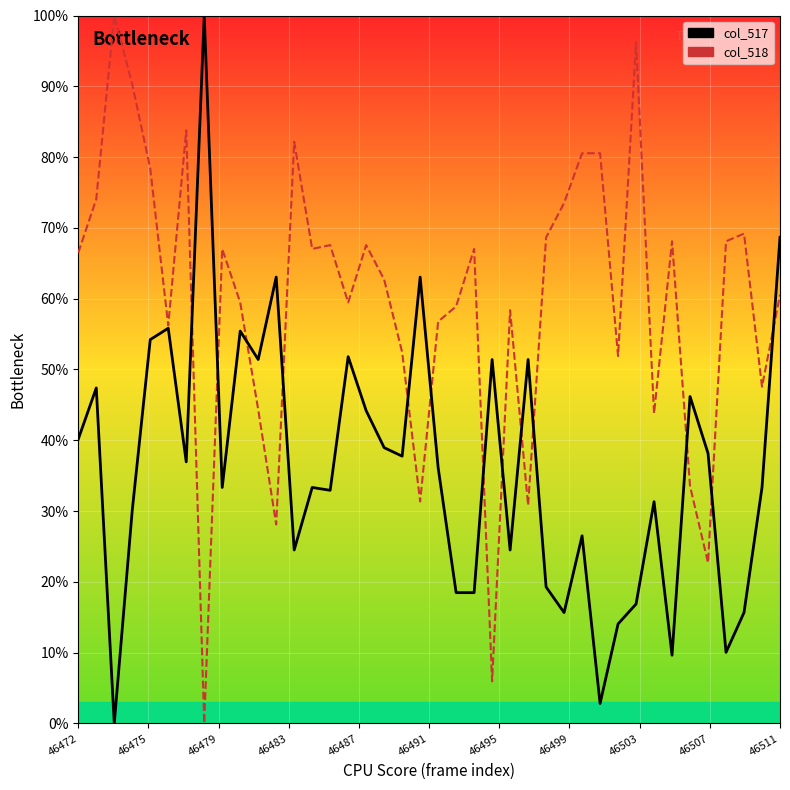

What is the maximum value shown in the chart?

100.0